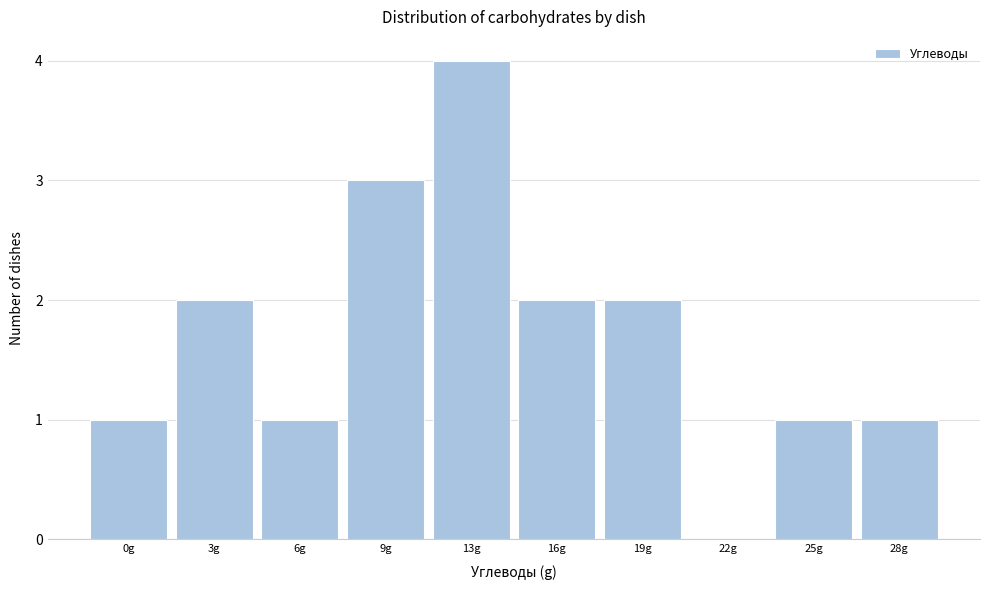

Reading left to right, extract all data points from this chart.

0g=1	3g=2	6g=1	9g=3	13g=4	16g=2	19g=2	22g=0	25g=1	28g=1